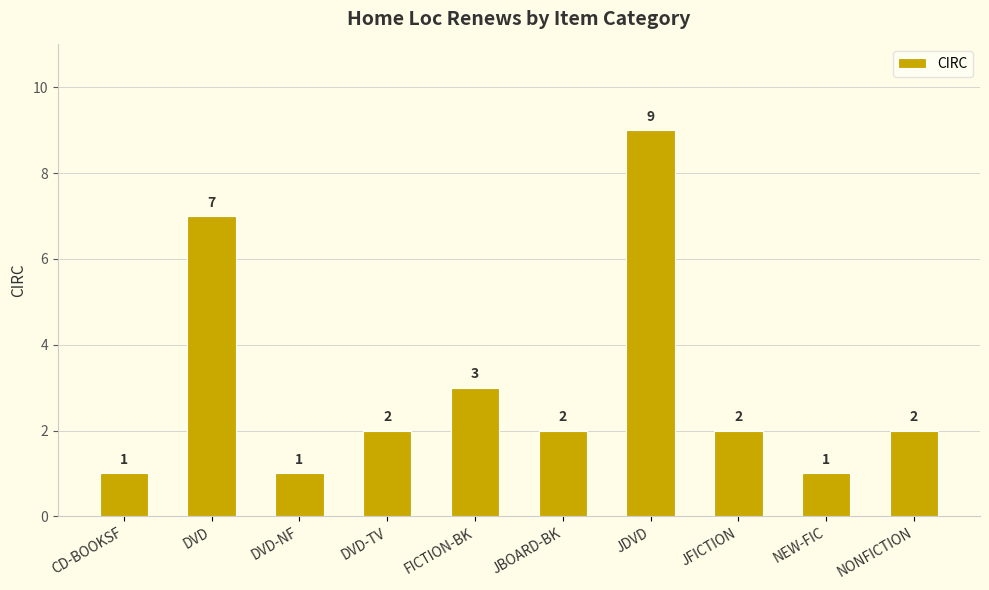

What is the difference between the second highest and minimum values?

6